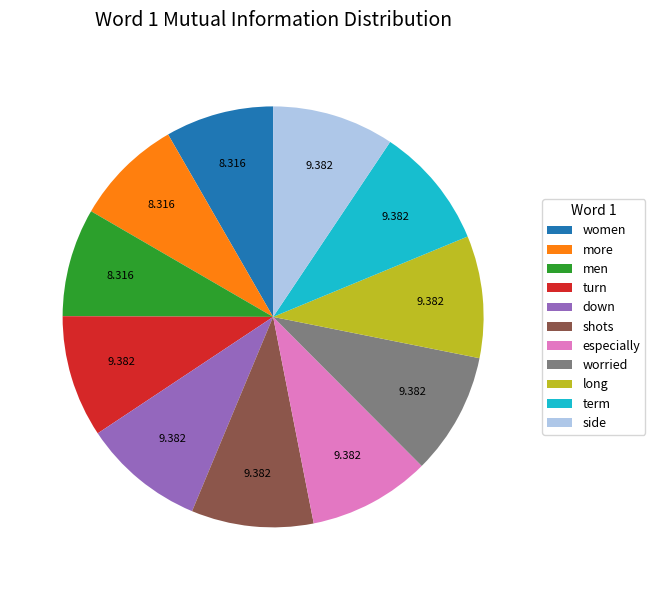

Combined, do long and shots account for over 50%?

No